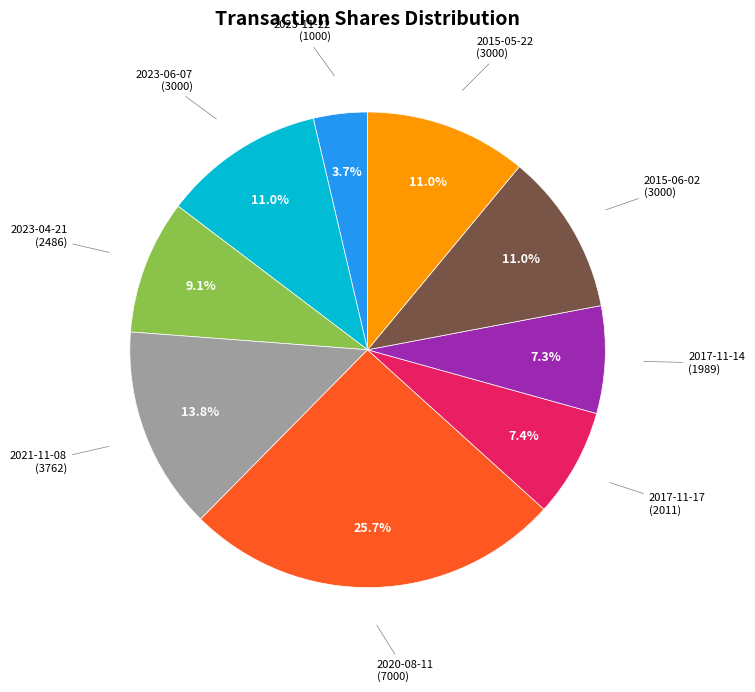

Does 2015-05-22 represent more than half of the total?

No